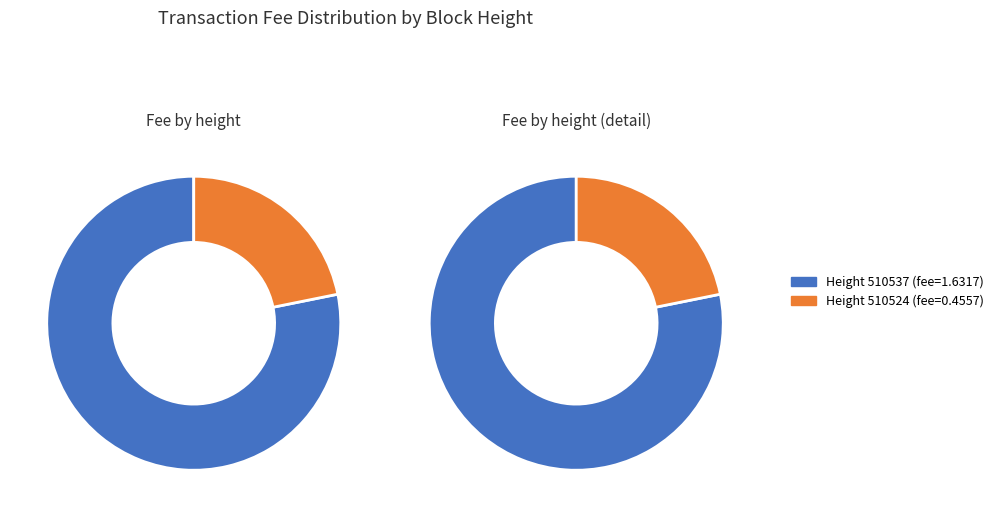

The 510524 slice represents 7% of the pie. True or false?

False